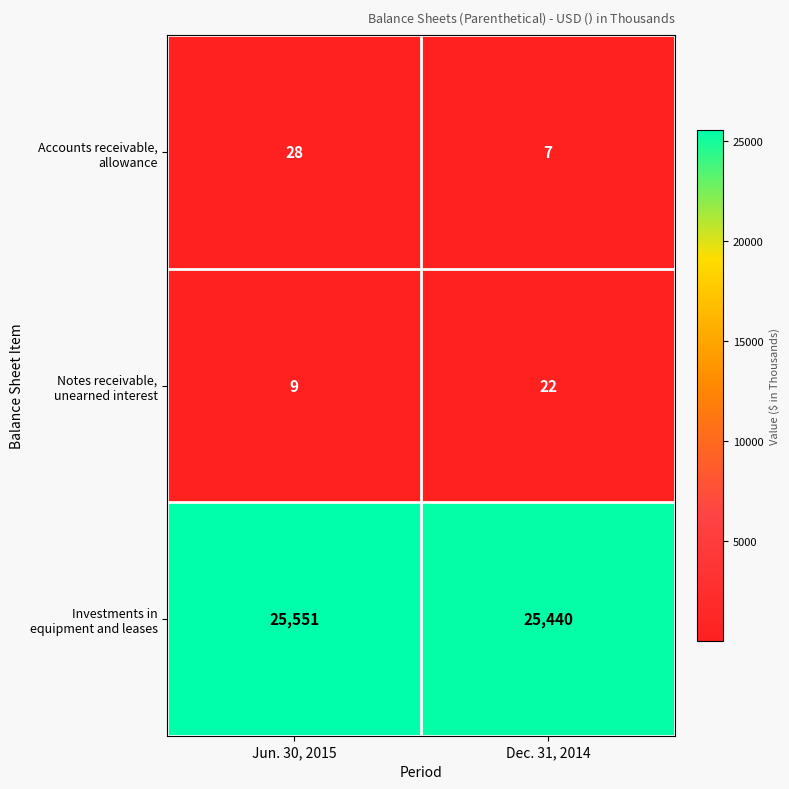

What is the spread (max minus min) of values at Jun. 30, 2015?

25542